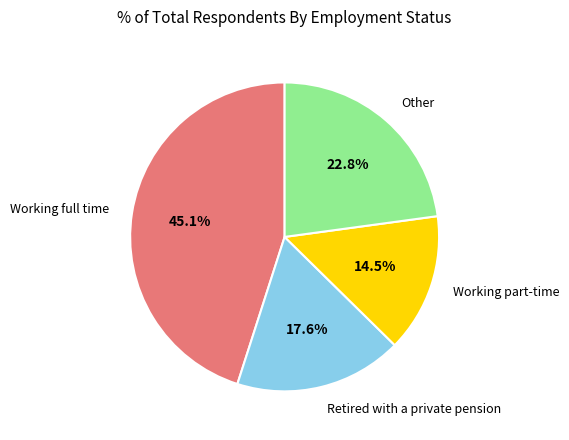

How many segments does this pie chart have?

4